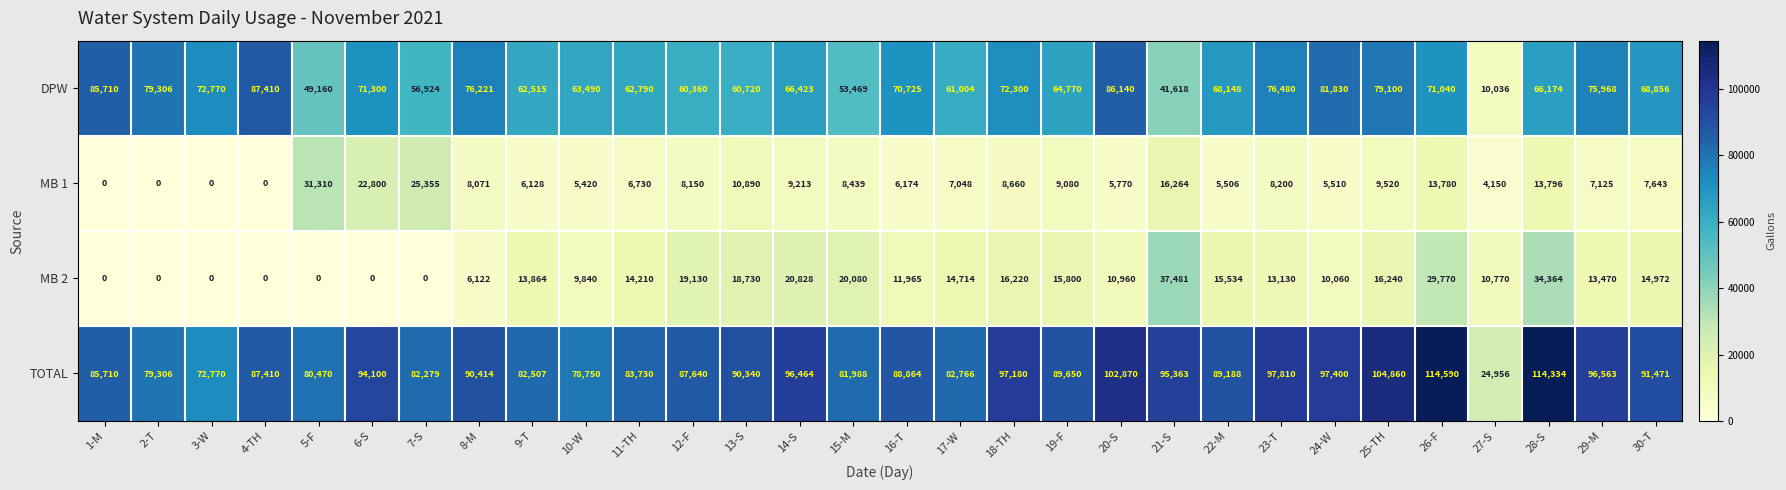

What is the highest value of the MB 2 series?

37481